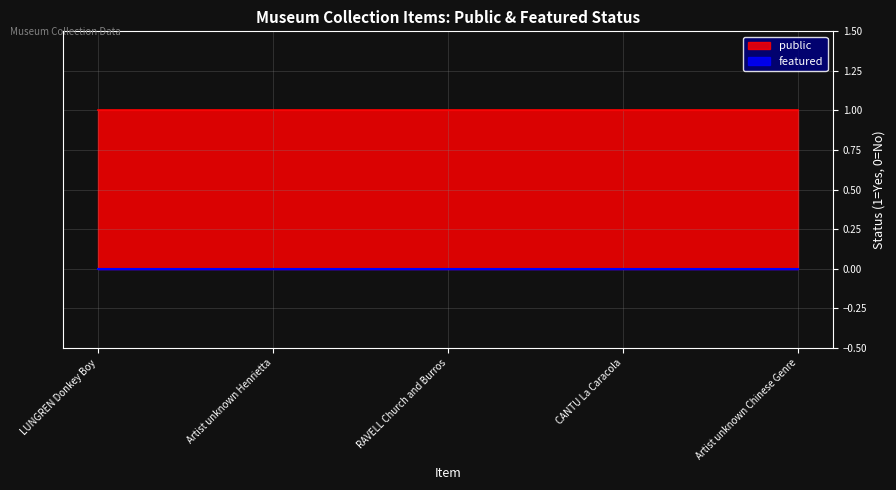

True or false: public and featured intersect in this chart.

False